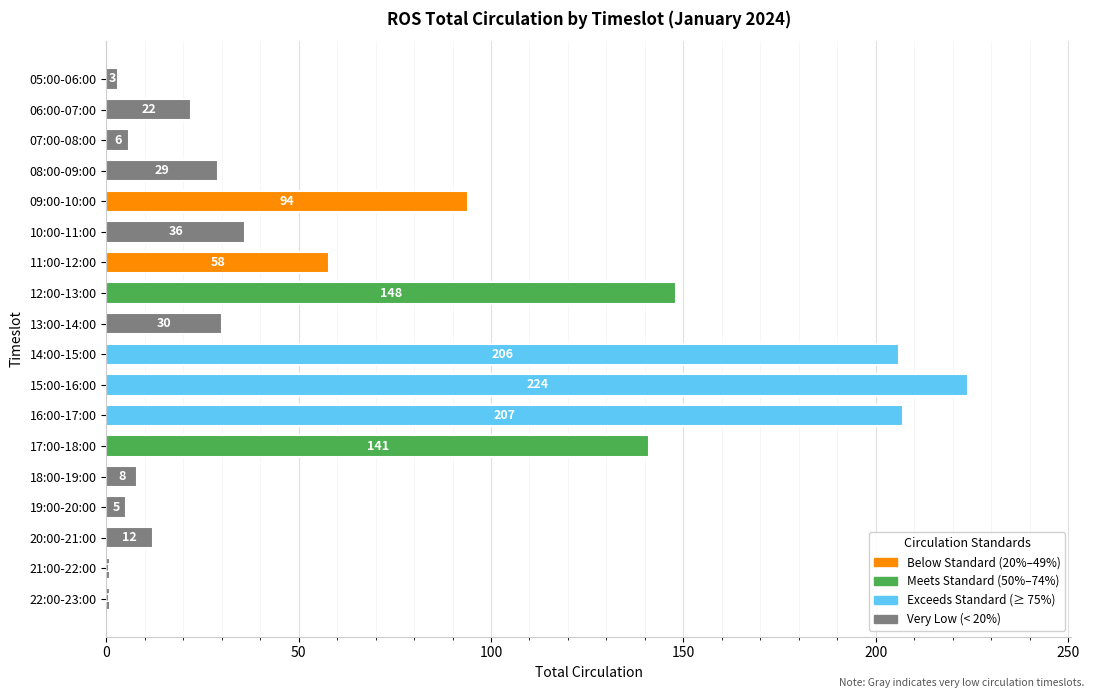

Does the chart contain any negative values?

No